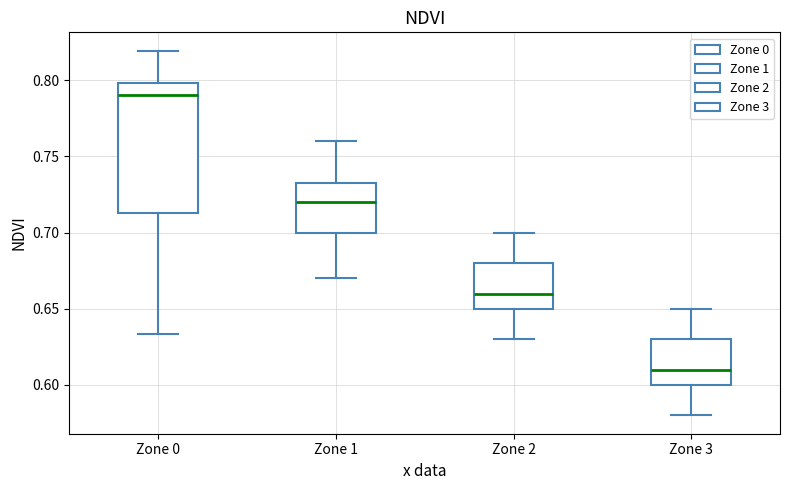

Comparing the boxes themselves (not the whiskers), which one is the tallest?

Zone 0